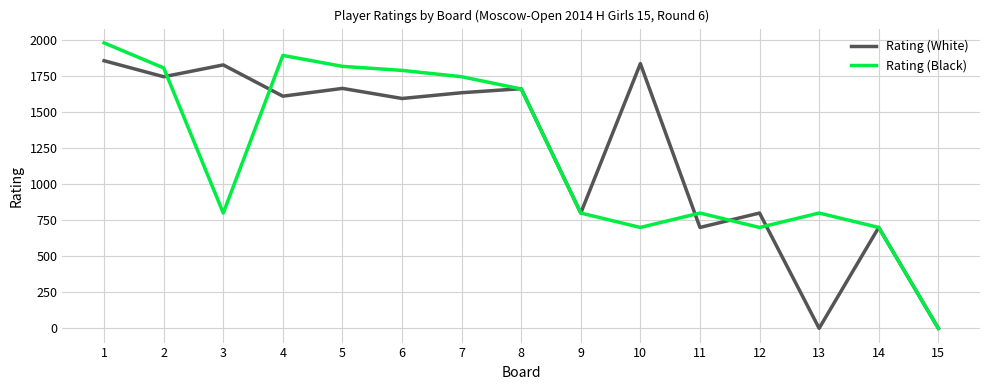

Which series has the largest range (max minus min)?

Rating (Black)